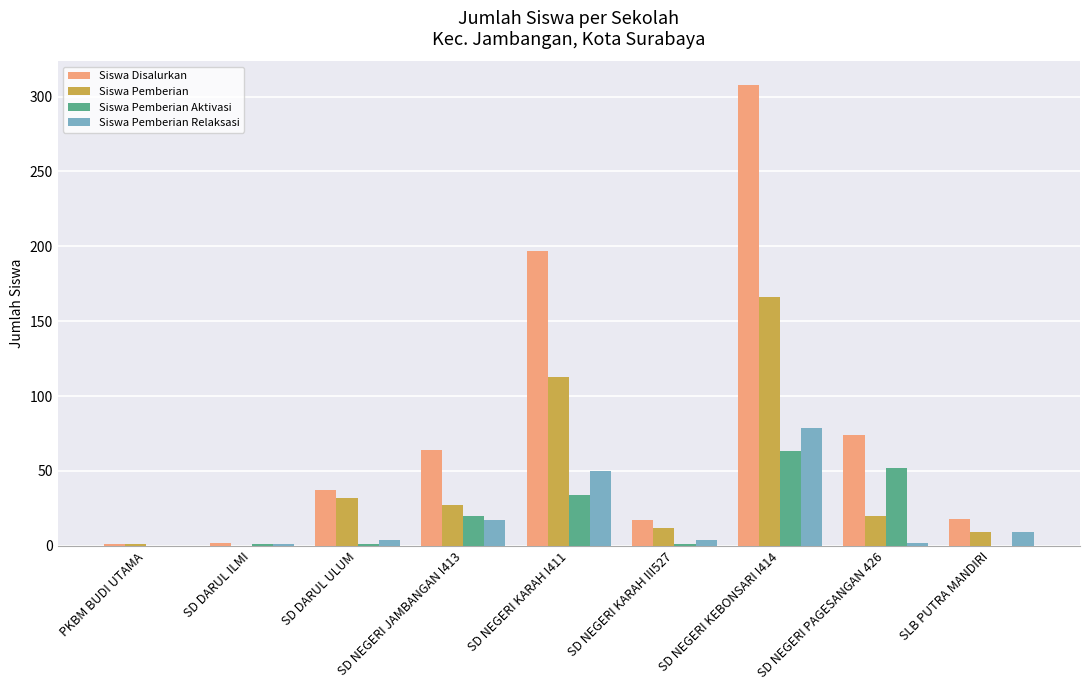

How many distinct data groups are displayed?

4